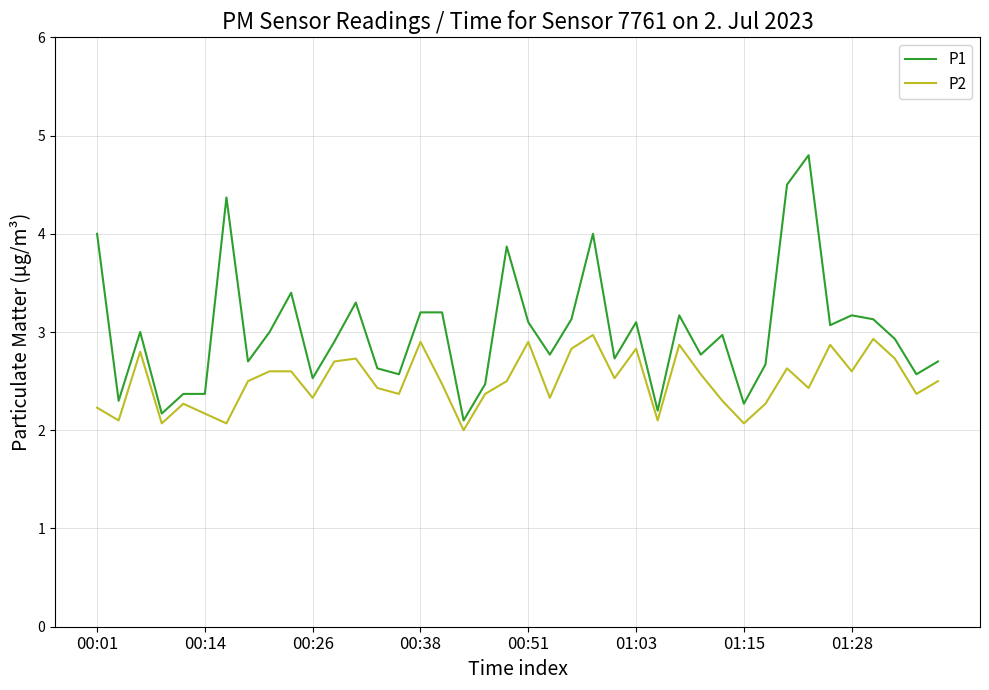

Reading right to left, transcribe all the data shown in this chart.

P1: 2.7	2.6	2.9	3.1	3.2	3.1	4.8	4.5	2.7	2.3	3.0	2.8	3.2	2.2	3.1	2.7	4.0	3.1	2.8	3.1	3.9	2.5	2.1	3.2	3.2	2.6	2.6	3.3	2.9	2.5	3.4	3.0	2.7	4.4	2.4	2.4	2.2	3.0	2.3	4.0
P2: 2.5	2.4	2.7	2.9	2.6	2.9	2.4	2.6	2.3	2.1	2.3	2.6	2.9	2.1	2.8	2.5	3.0	2.8	2.3	2.9	2.5	2.4	2.0	2.5	2.9	2.4	2.4	2.7	2.7	2.3	2.6	2.6	2.5	2.1	2.2	2.3	2.1	2.8	2.1	2.2